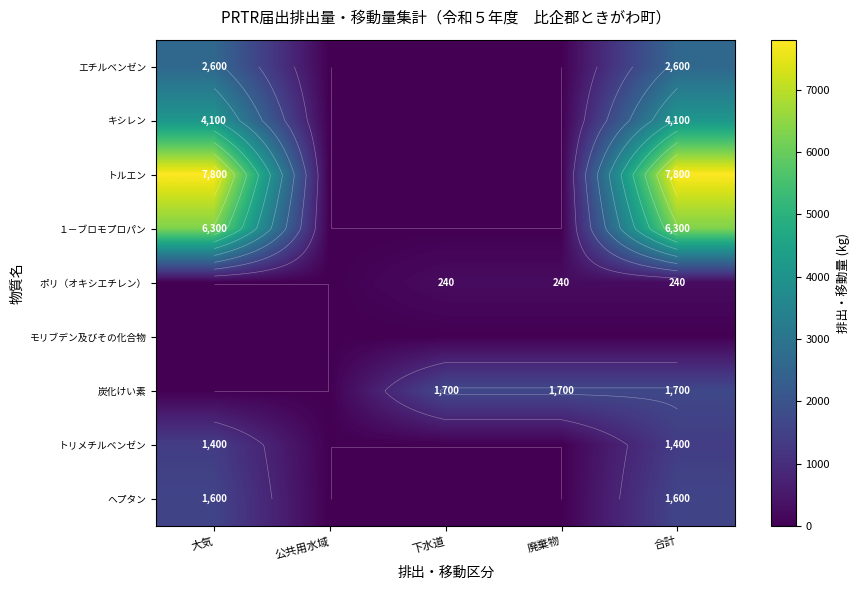

What value does the ポリ（オキシエチレン） series have at 合計, to the nearest 50?

250